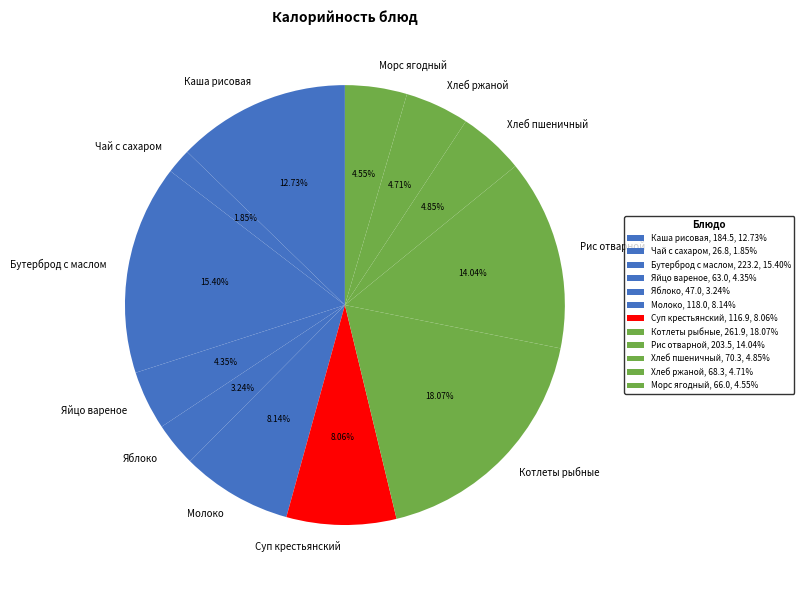

Between Котлеты рыбные and Суп крестьянский, which is larger?

Котлеты рыбные